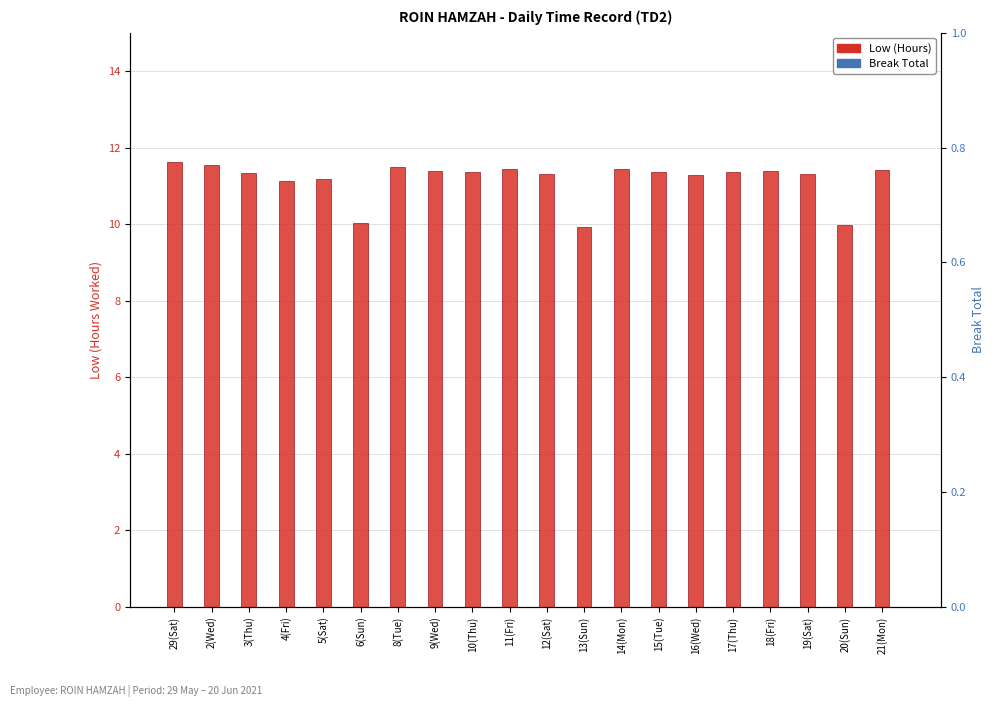

What is the label of the 4th bar from the left?

4(Fri)